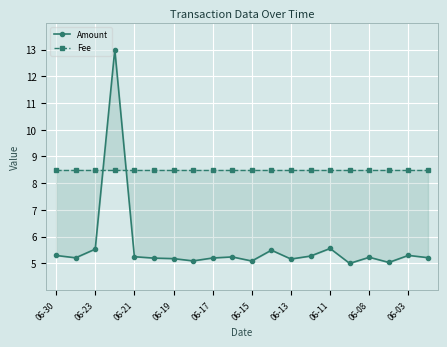

How many intersections are there between Amount and Fee?

2